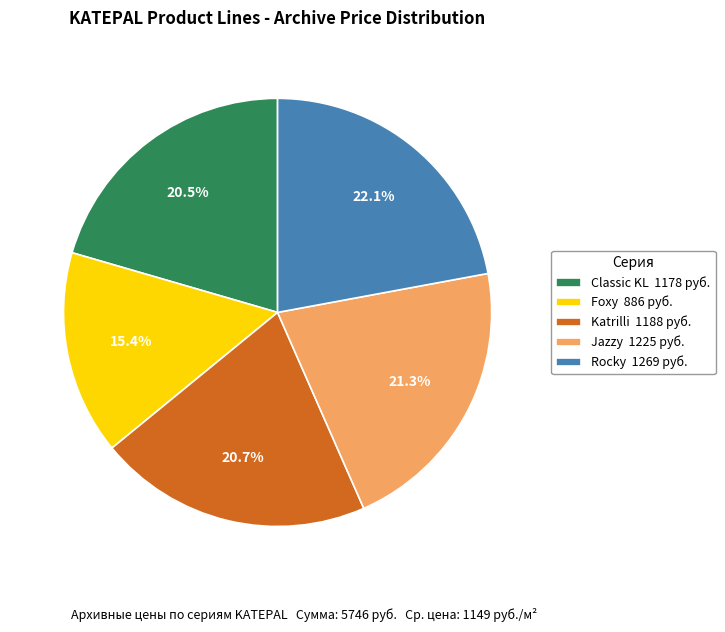

Is Classic KL the majority of the pie?

No